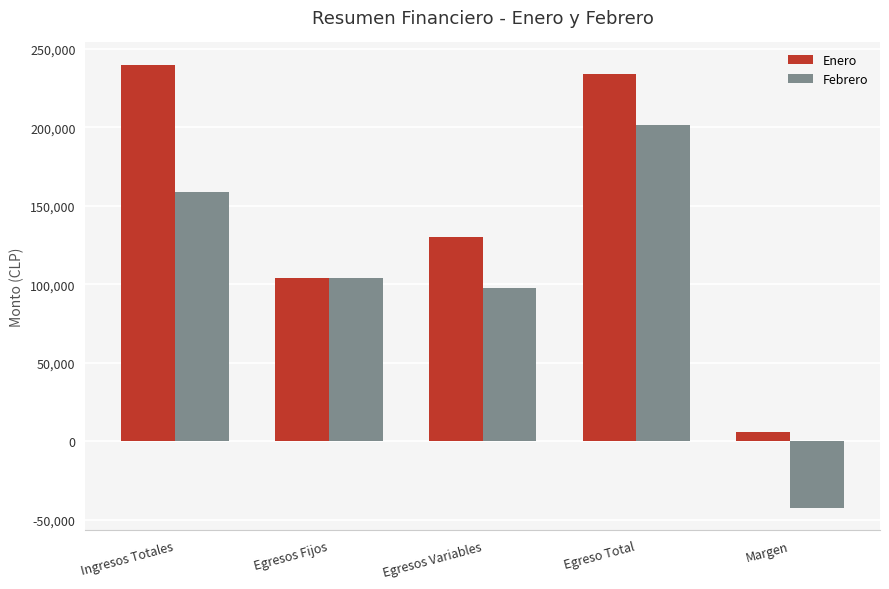

What is the sum of the Enero values at Egreso Total and Egresos Fijos?

338000